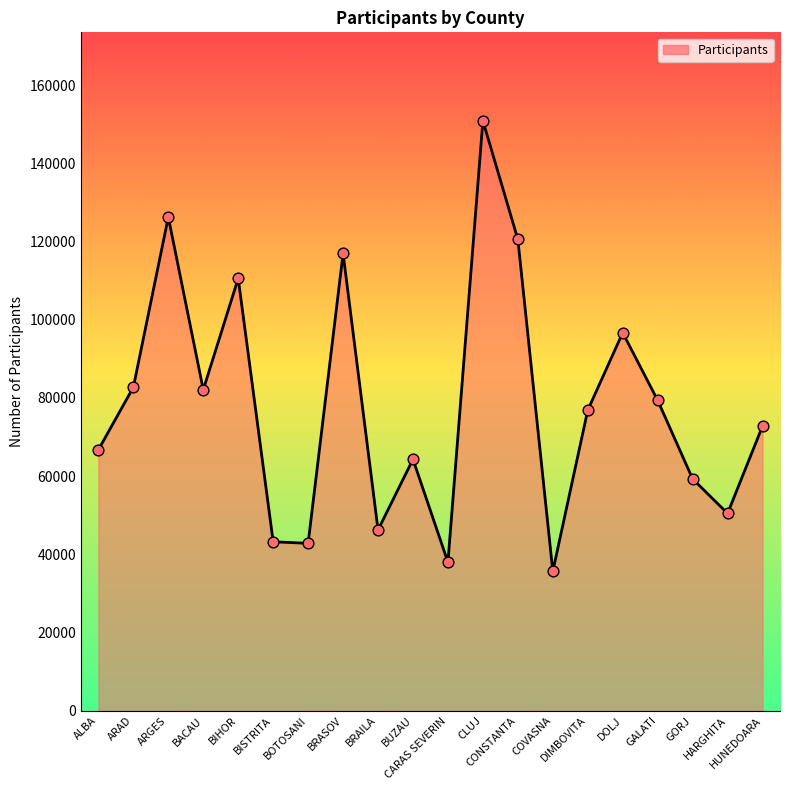

Approximately how many times larger is the value at ARGES compared to ARAD?

1.5